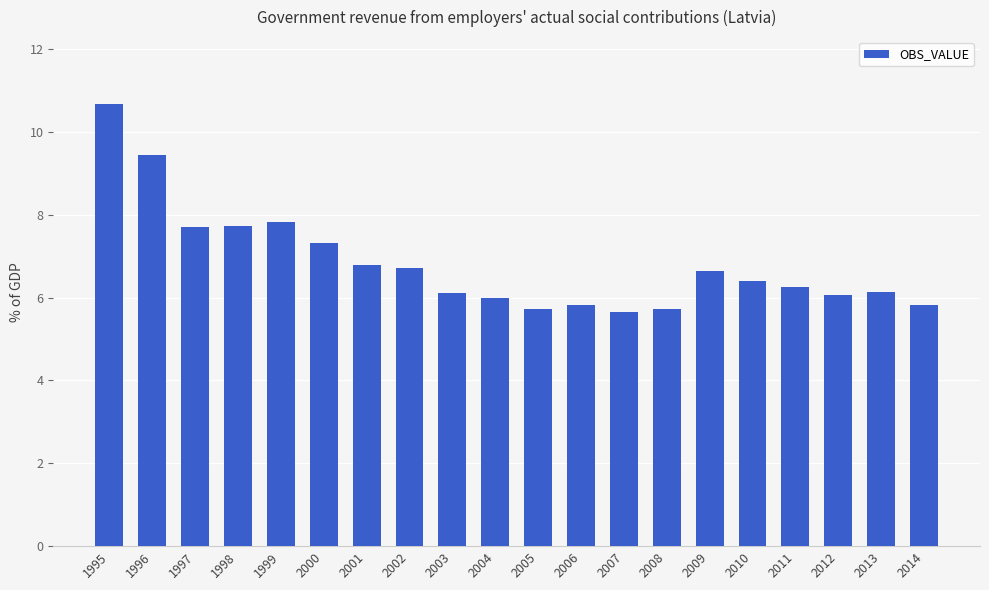

Does the chart contain stacked bars?

No